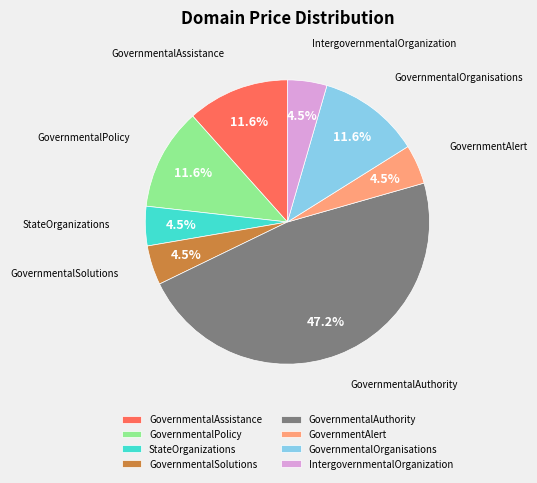

What percentage do IntergovernmentalOrganization and GovernmentalAssistance together represent?

16.1%